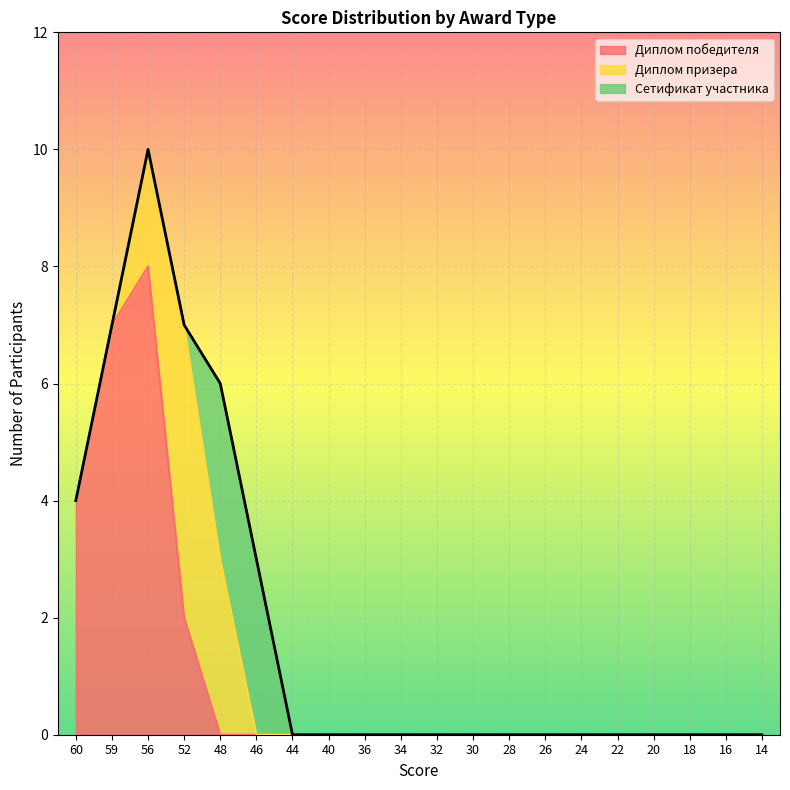

What is the average value of the Диплом победителя series?

1